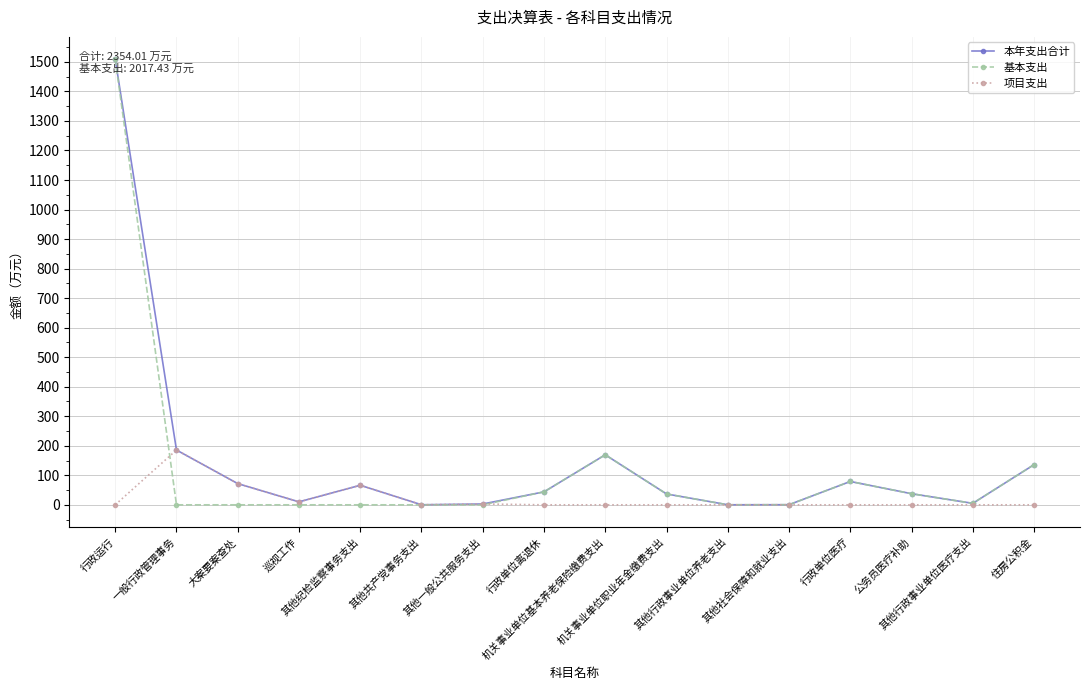

True or false: 基本支出 has more than 0 interior local peaks.

True